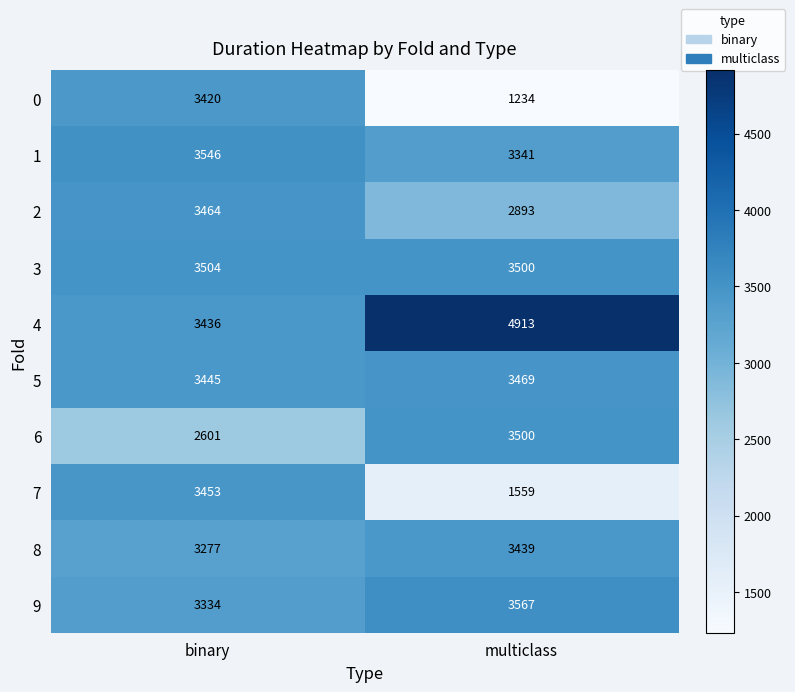

Which series changed the most between binary and multiclass?

0